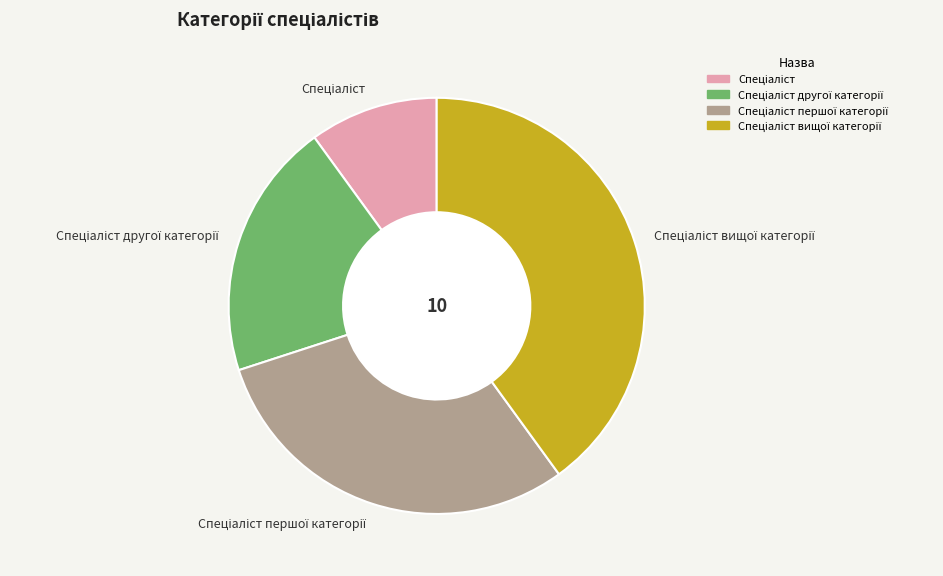

Does any single category account for the majority?

No